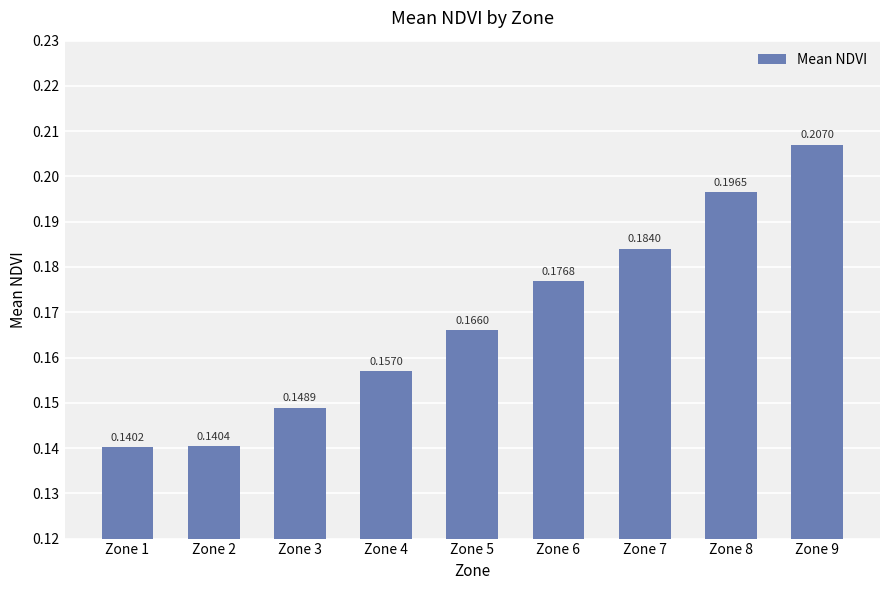

Between Zone 6 and Zone 8, which is larger?

Zone 8